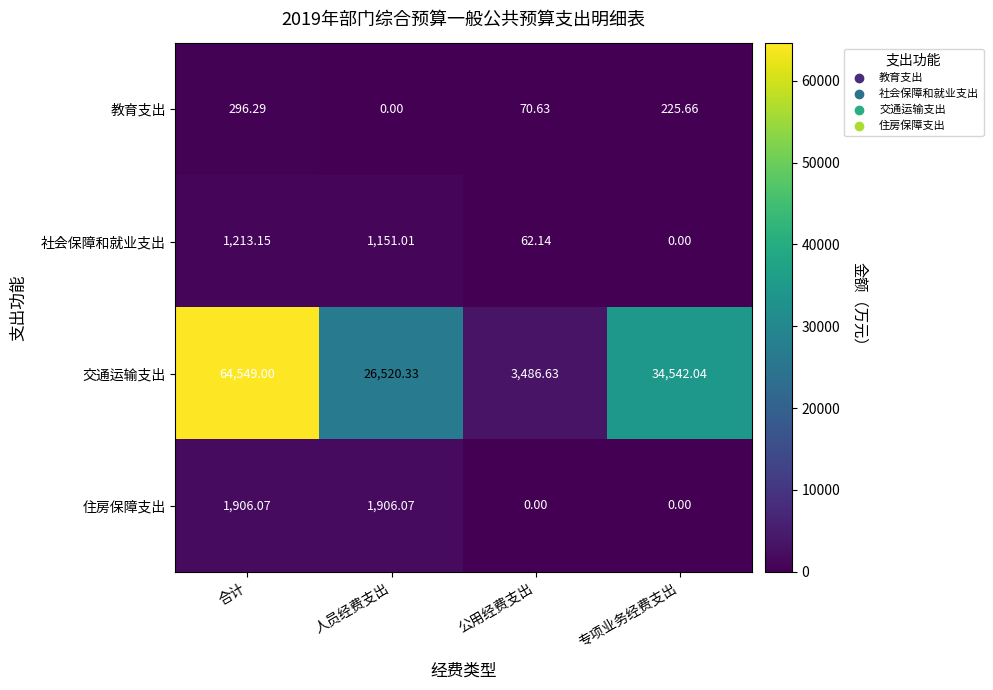

Which category has the highest value across all series?

合计